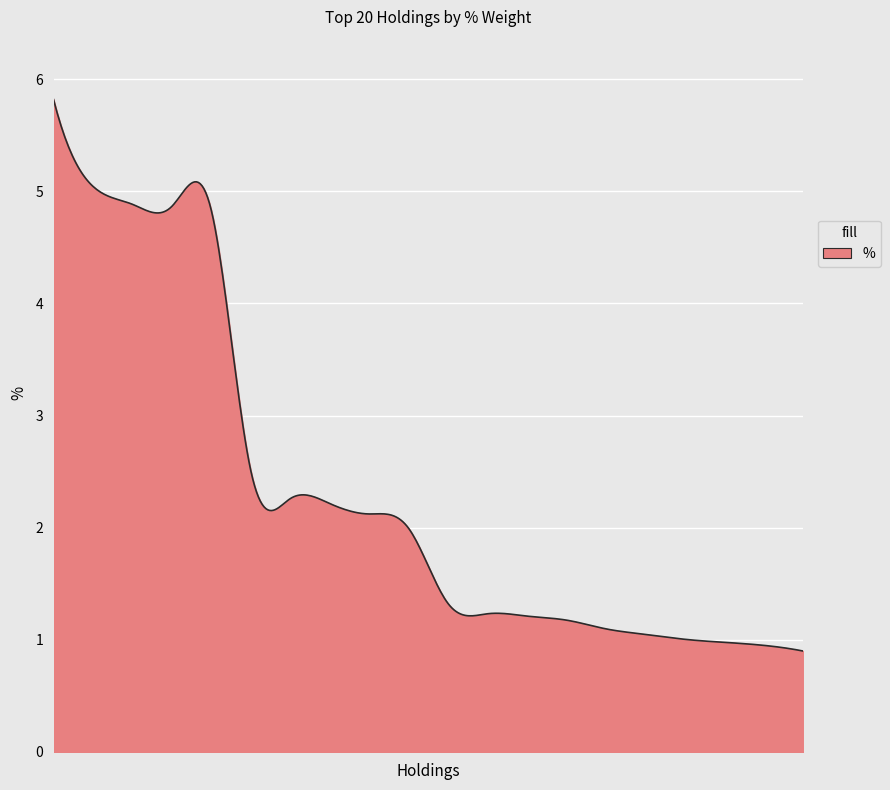

What is the minimum value shown in the chart?

0.9